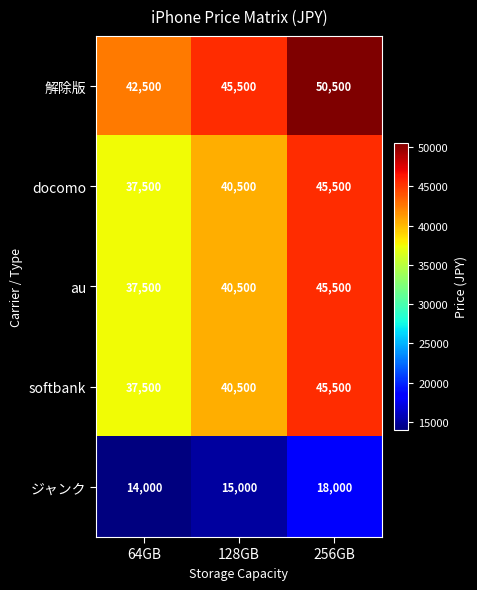

What is the difference between the highest and lowest values at 256GB?

32500